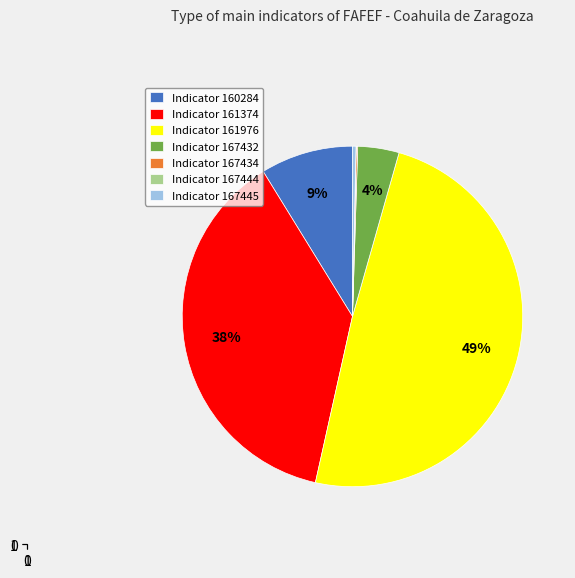

To the nearest percent, what is the difference between the largest and smallest slice percentages?

49%